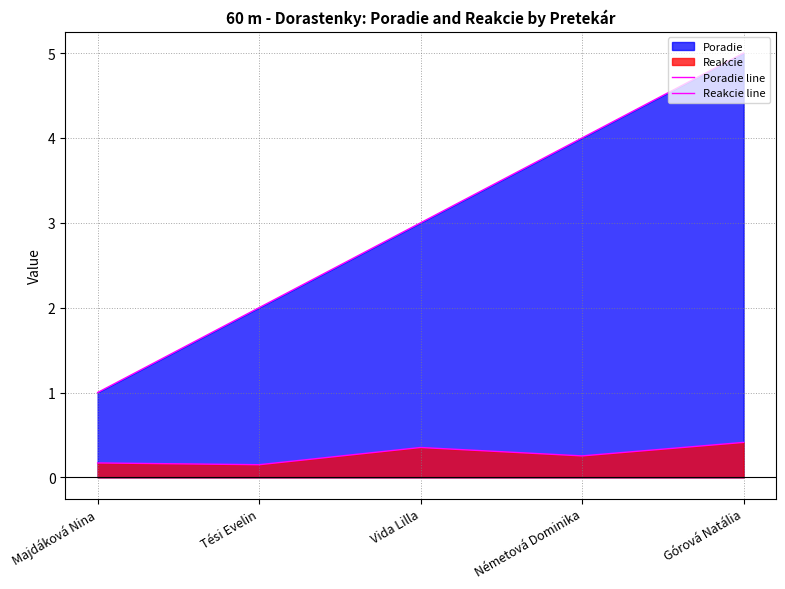

List the series in order of their overall mean, highest first.

Poradie line, Reakcie line